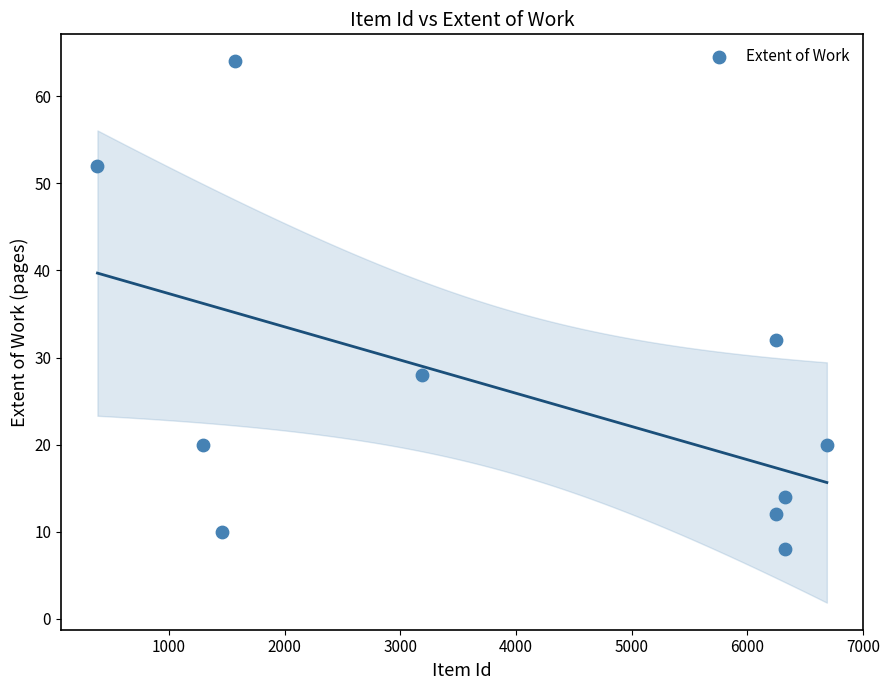

What Y value in the scatter plot is closest to 36?

32